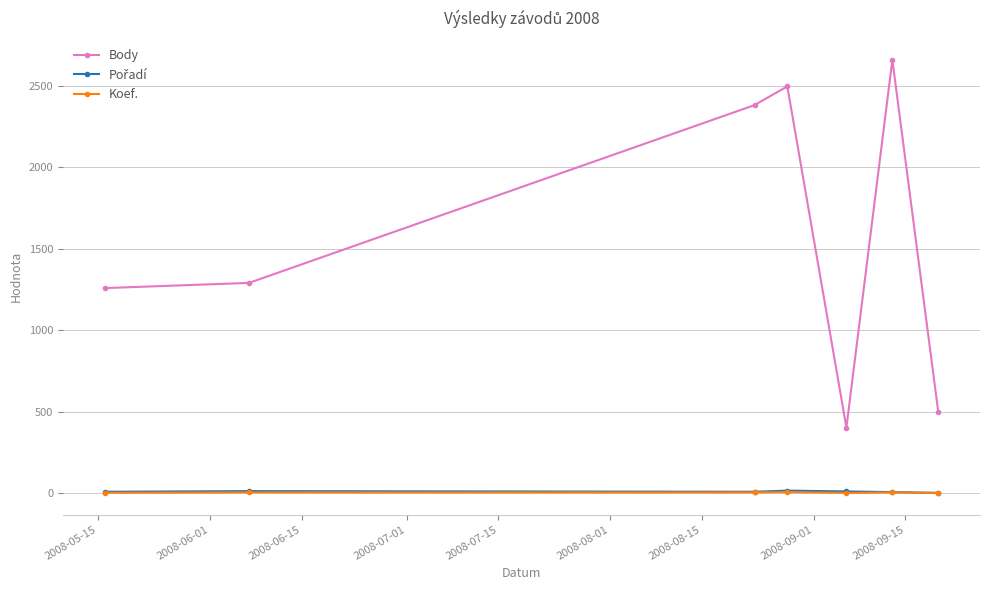

Does the chart have visible grid lines?

Yes